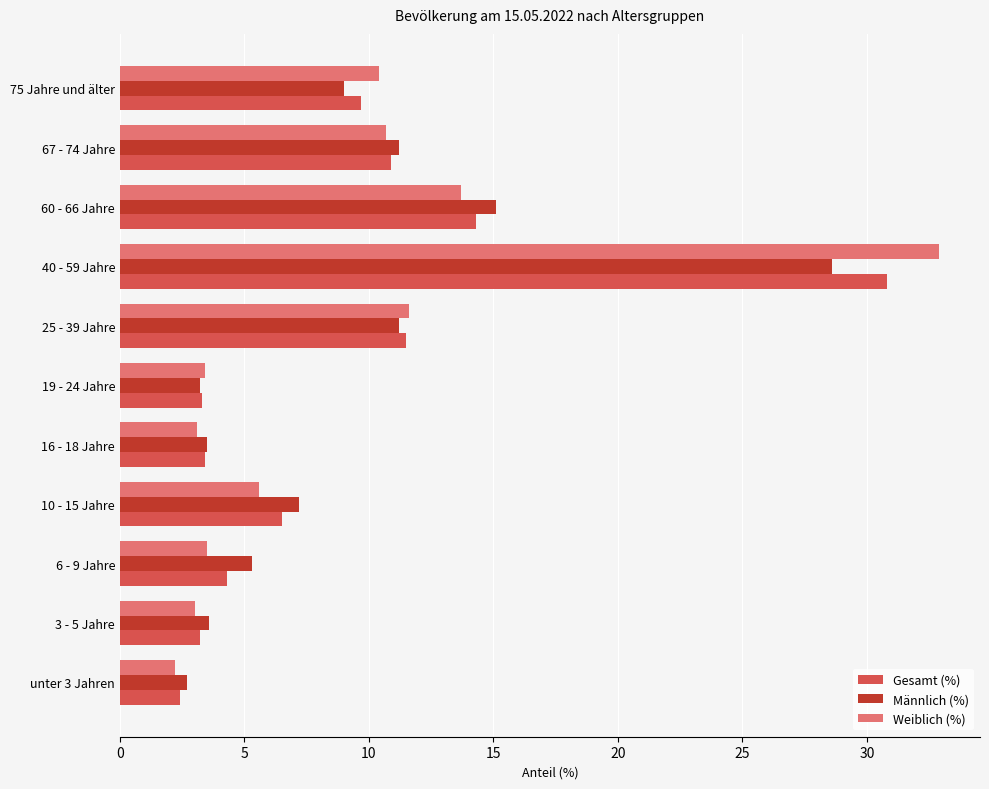

What is the average value of the Gesamt (%) series?

9.1